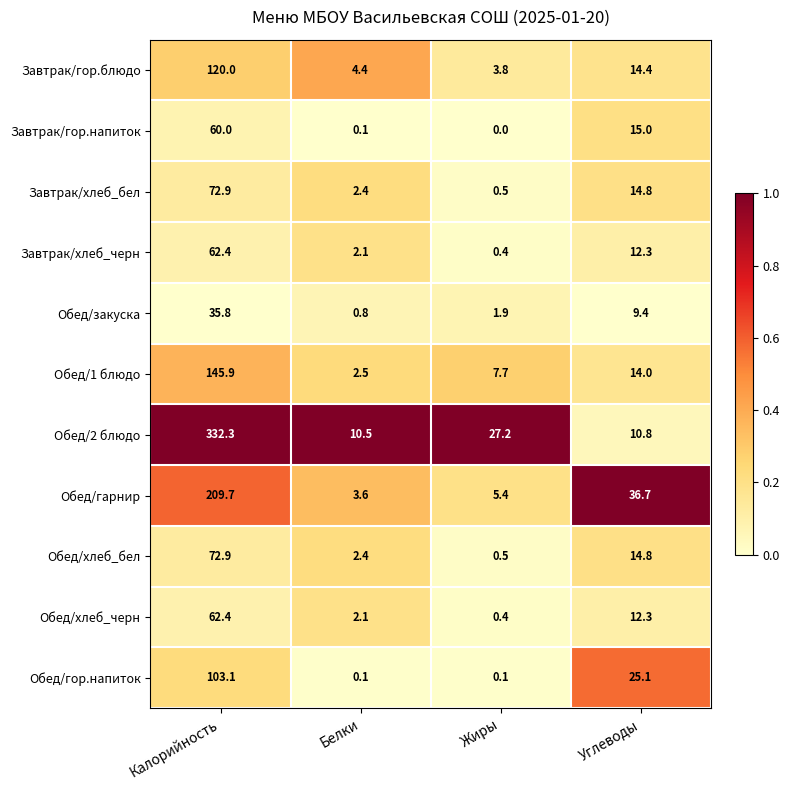

The value of Обед/гор.напиток at Углеводы is 25.1. True or false?

True